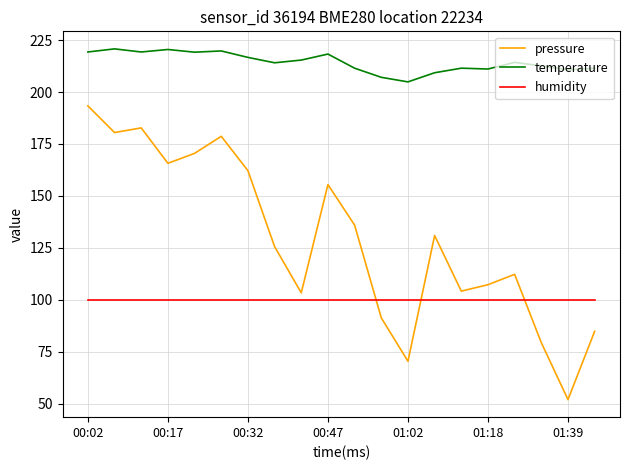

Which series has the widest spread of values?

pressure